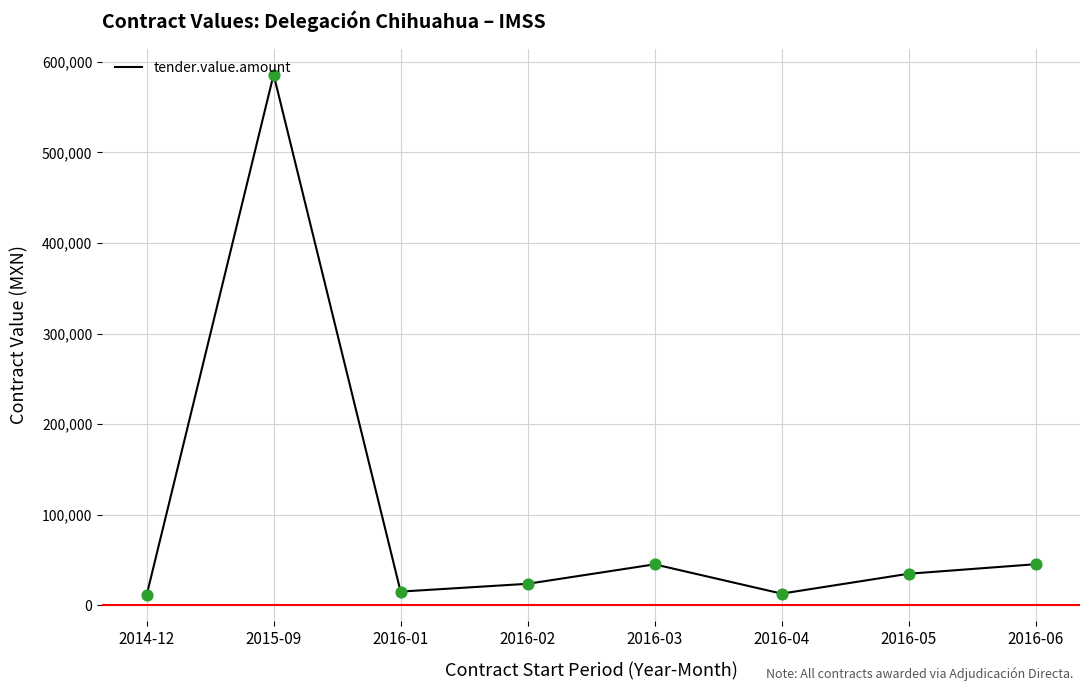

Between 2016-03 and 2016-01, which is larger?

2016-03